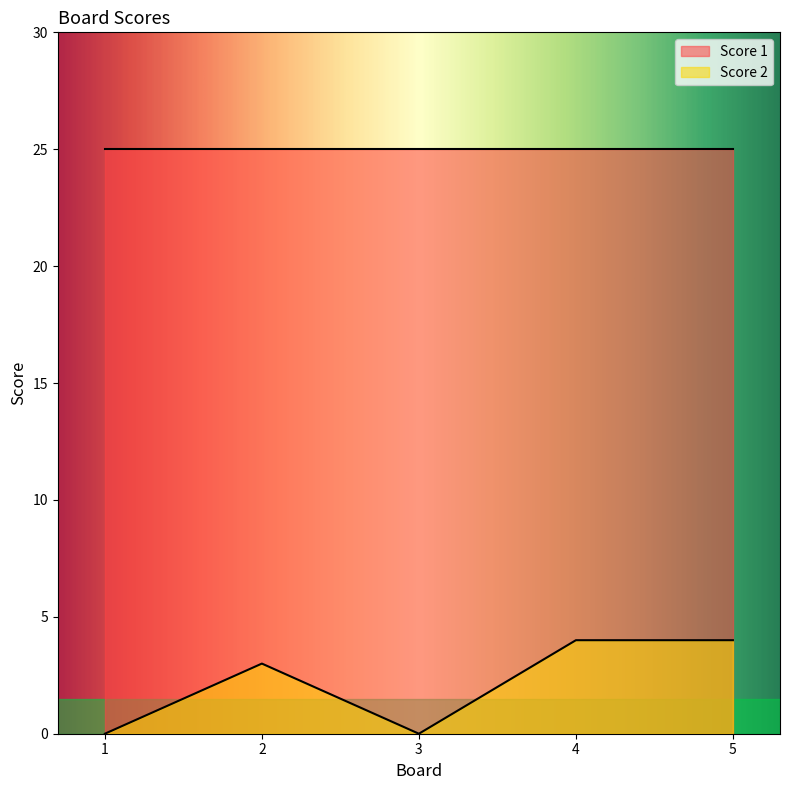

True or false: Score 2 and Score 1 intersect in this chart.

False